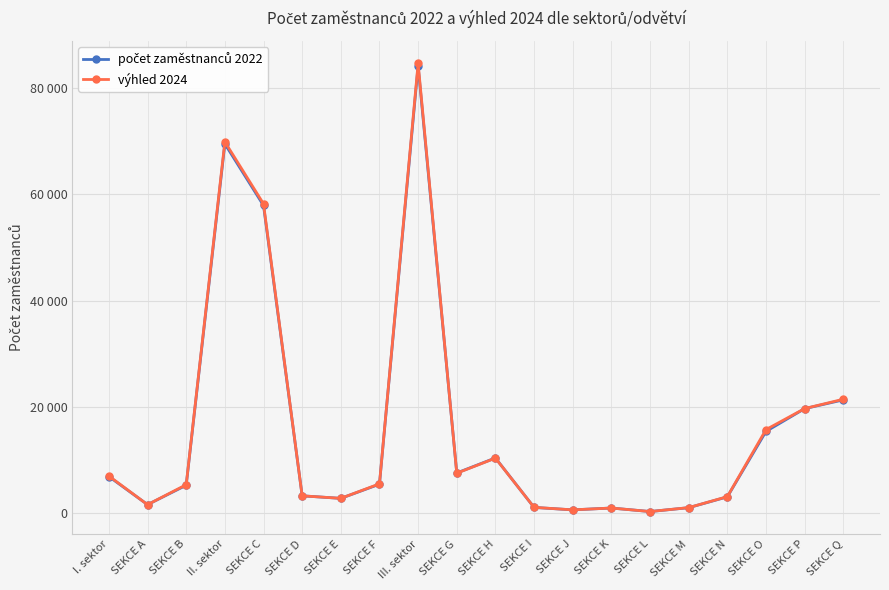

Where does the výhled 2024 series first go above 5549?

I. sektor